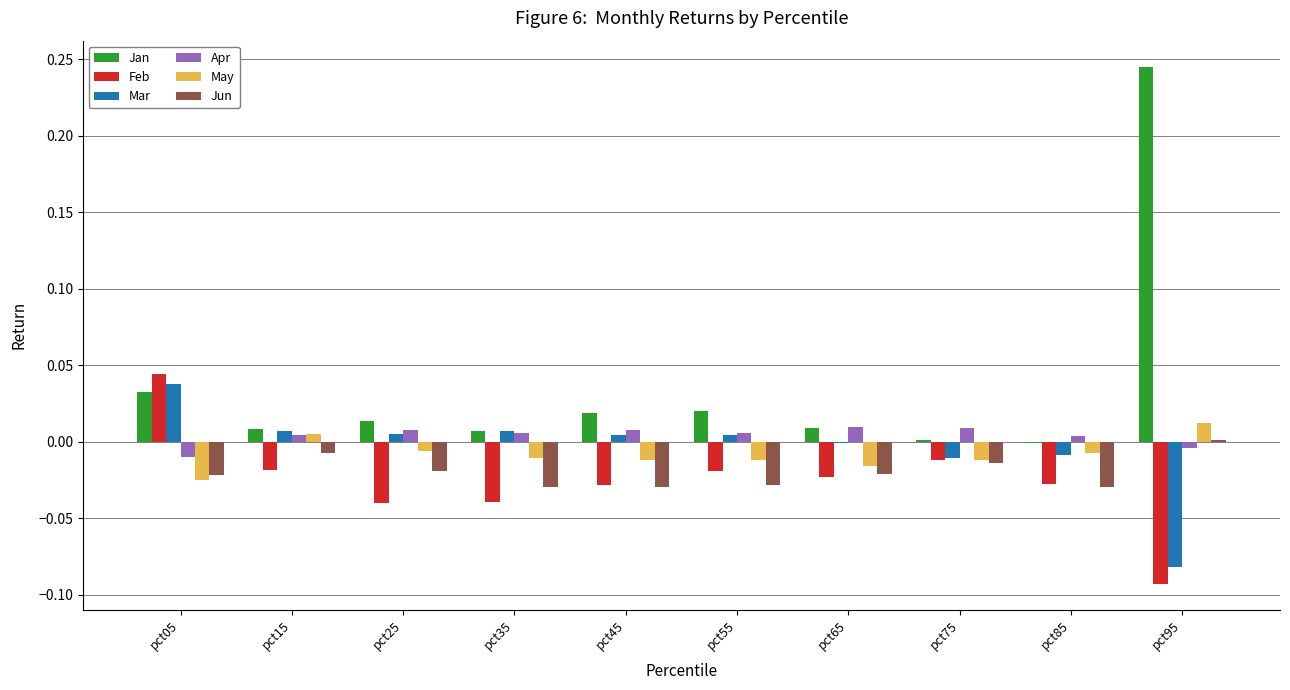

At which label does Mar first exceed 0?

pct05